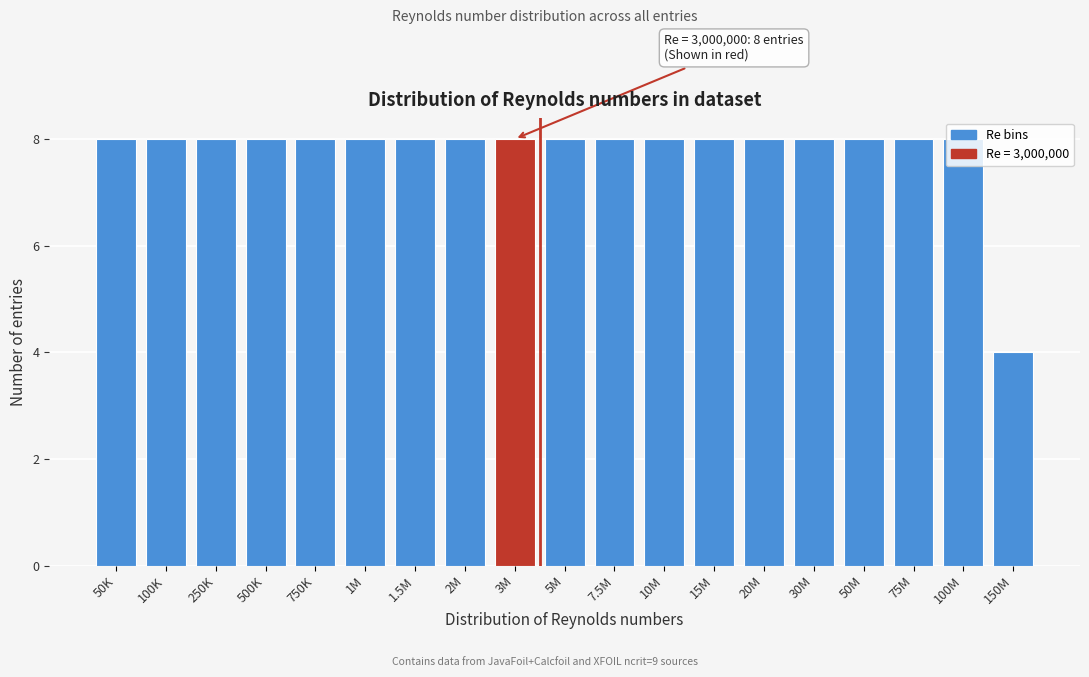

The value at 1M is 2. True or false?

False